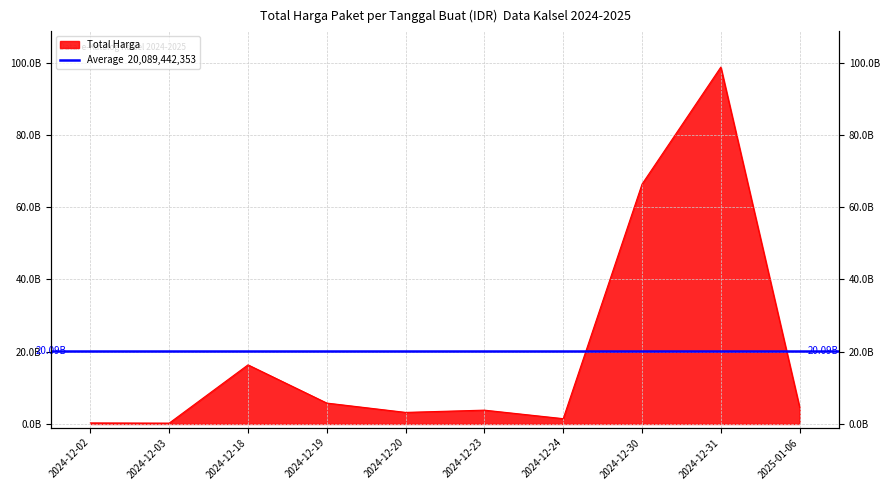

Rank the categories by value from highest to lowest.

2024-12-31, 2024-12-30, 2024-12-18, 2024-12-19, 2025-01-06, 2024-12-23, 2024-12-20, 2024-12-24, 2024-12-02, 2024-12-03